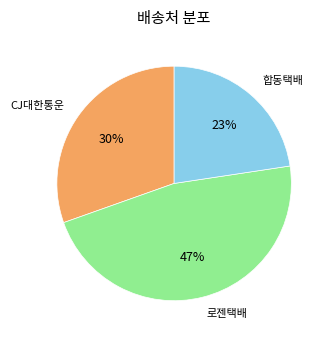

To the nearest percent, what is the combined percentage of 로젠택배 and CJ대한통운?

77%